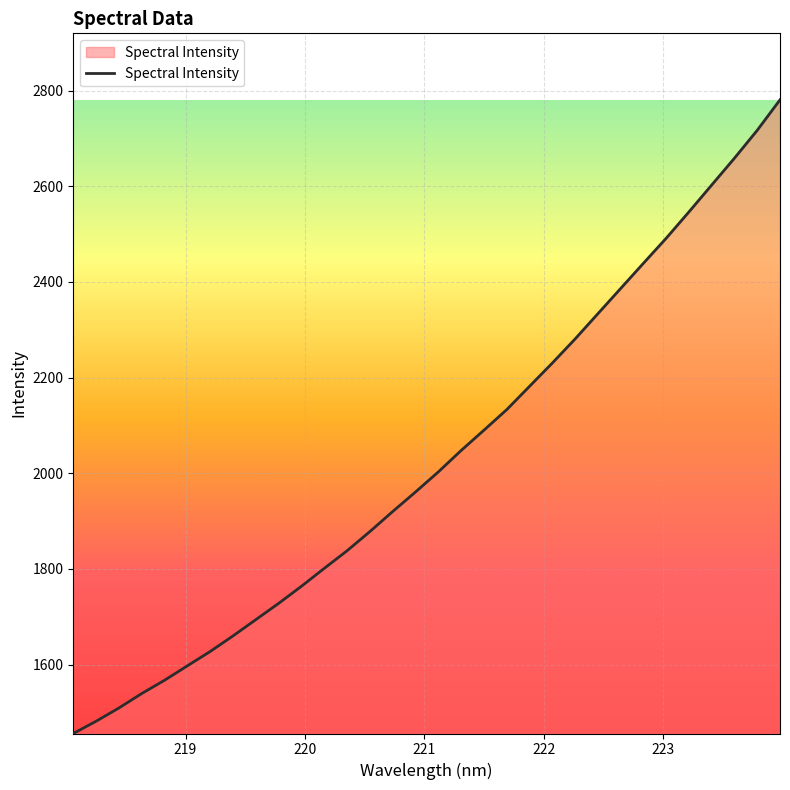

What is the difference between the maximum and minimum values?

1324.7